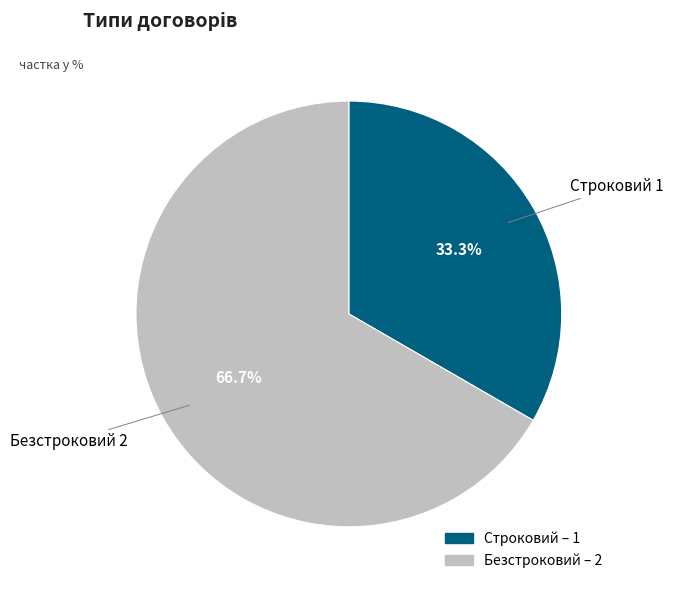

Does Безстроковий represent more than half of the total?

Yes